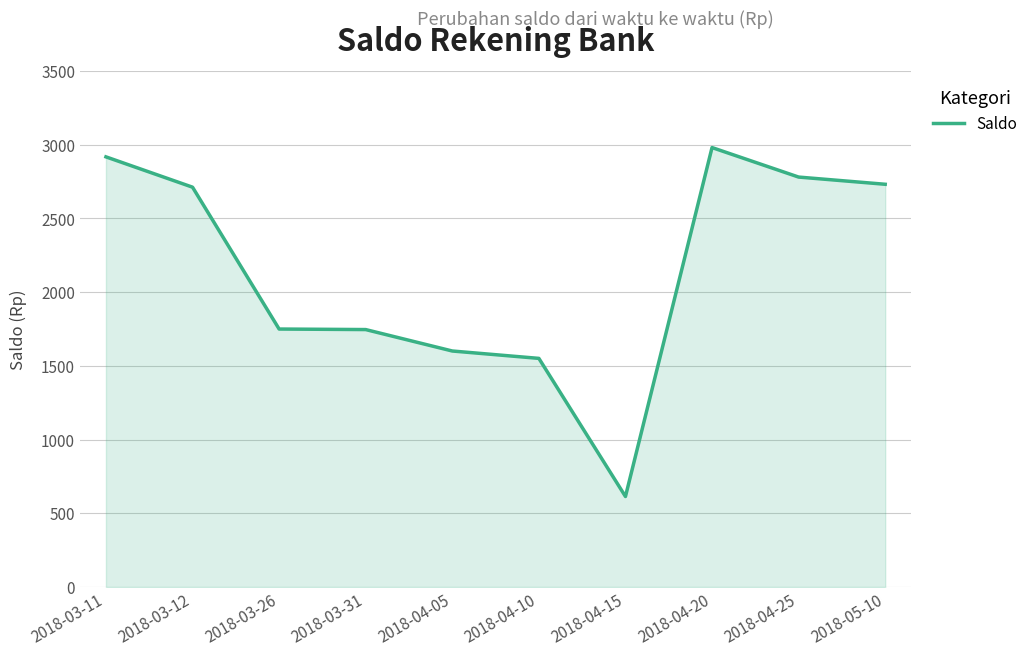

True or false: the data shows 1493.1 at 2018-03-12.

False